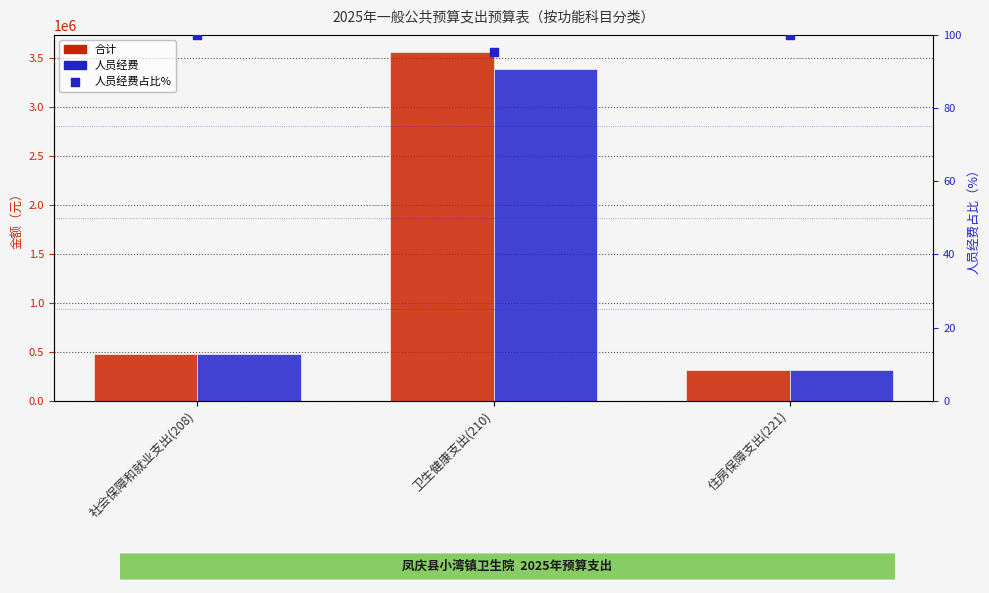

At how many categories does at least one series exceed 1310171?

1